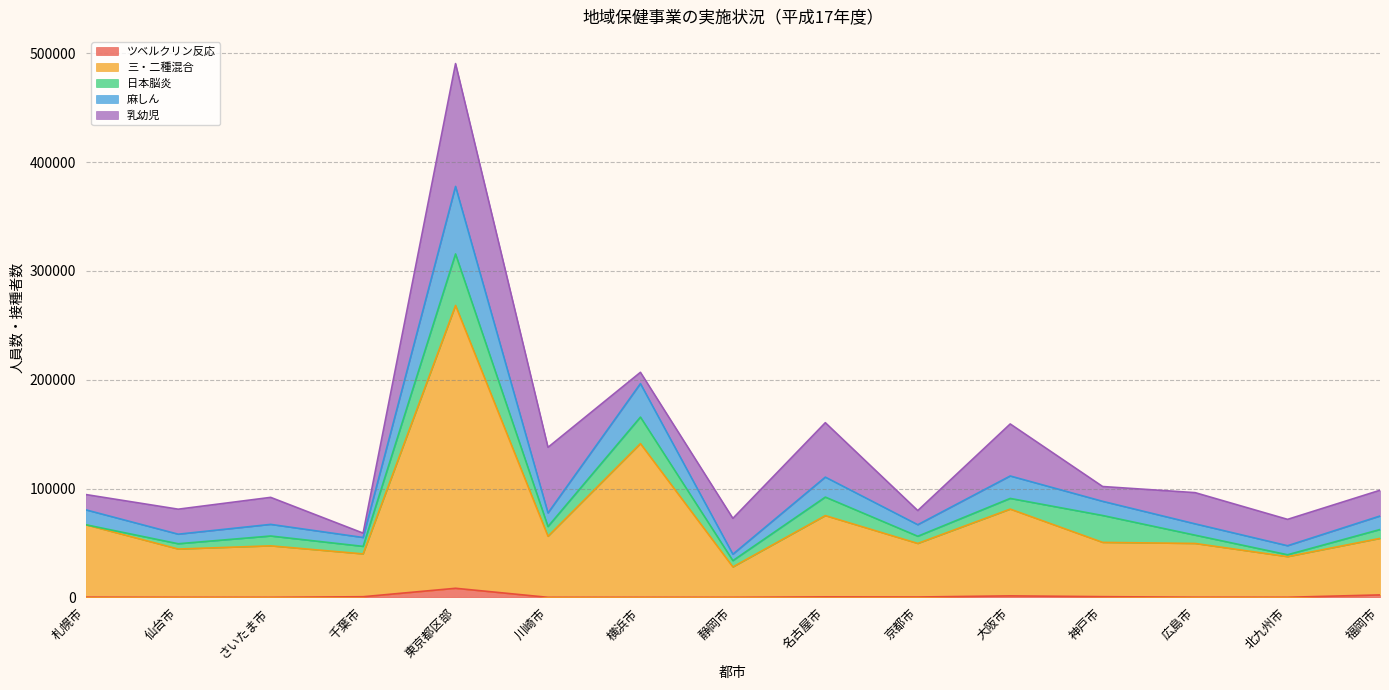

At which category is the sum across all series the highest?

東京都区部